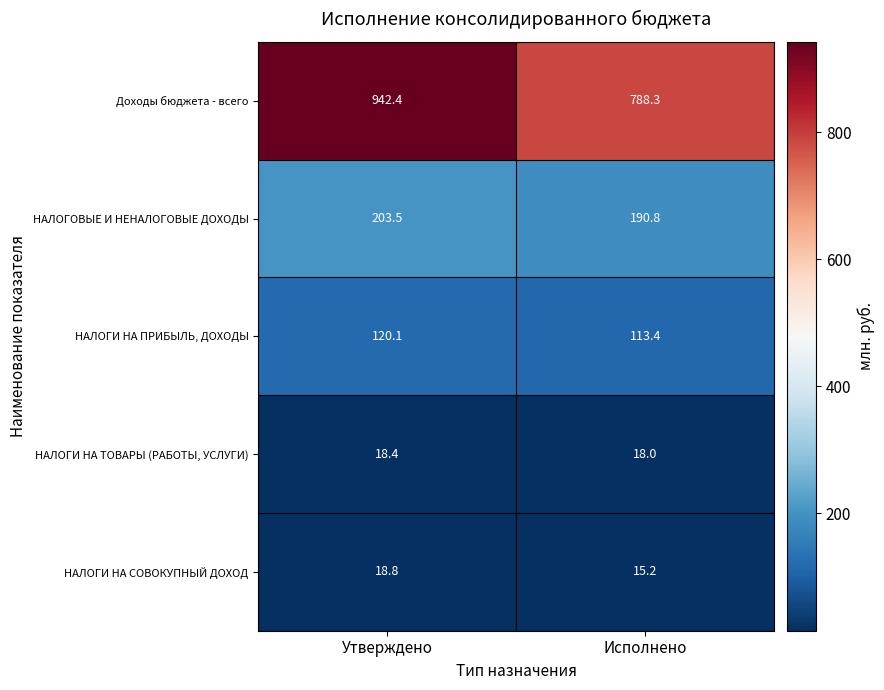

At how many categories does at least one series exceed 50?

2